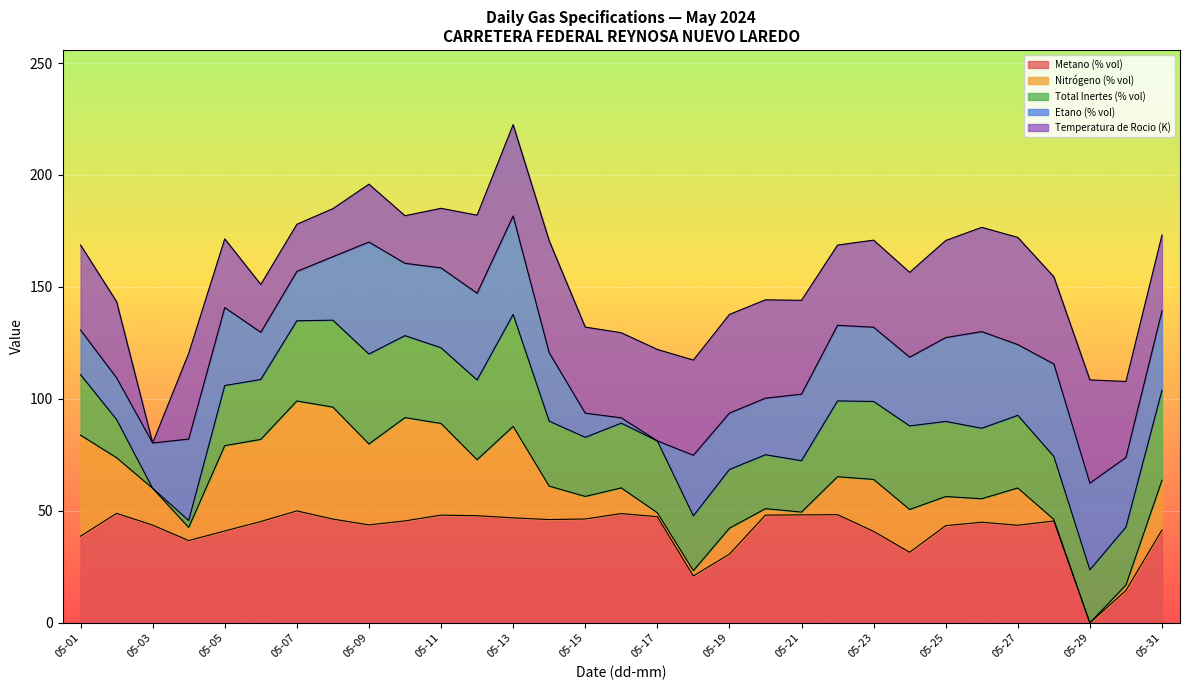

What is the approximate value of Metano (% vol) at 05-07?

50.0